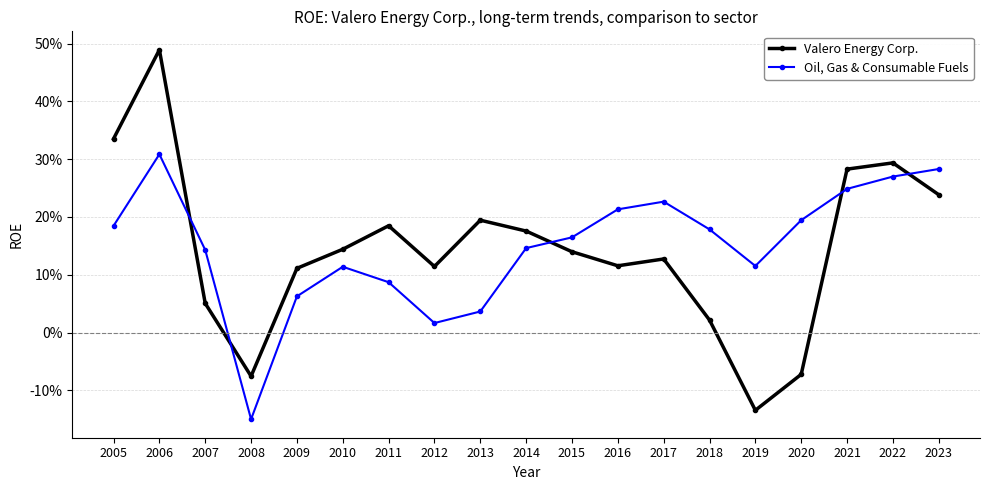

Which series ends up on top after the final intersection of Valero Energy Corp. and Oil, Gas & Consumable Fuels?

Oil, Gas & Consumable Fuels